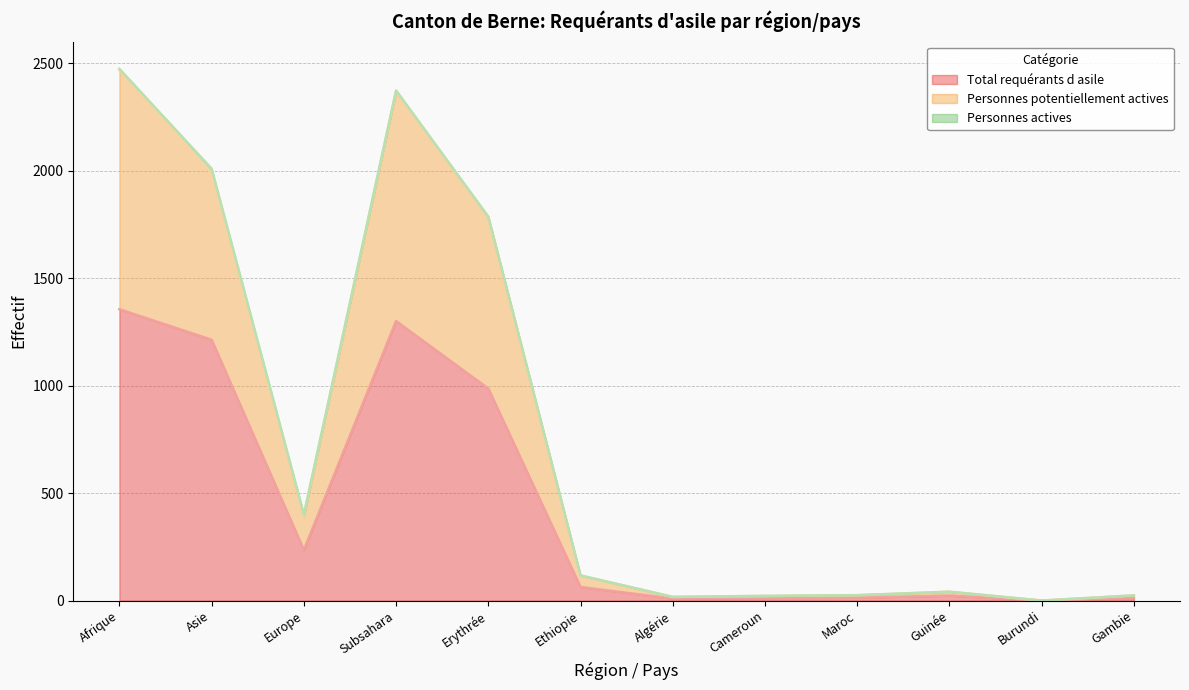

What is the maximum value for Total requérants d asile?

1355